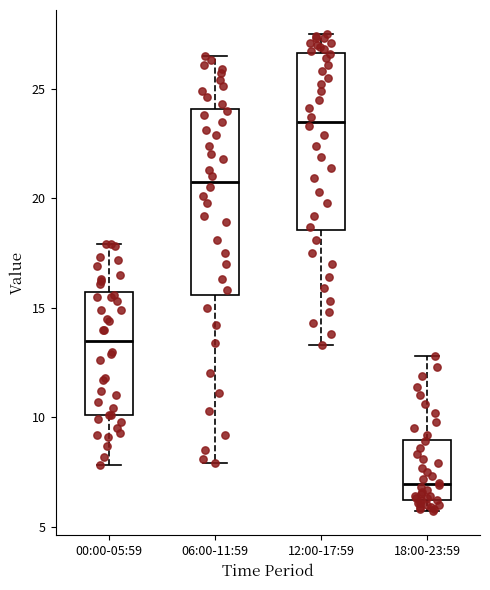

Reading left to right, transcribe this box plot: for each box, give where its median line is, the range the box spans, and where its two whiskers end, as read against the y-axis. The values are not printed on the chart, so give them approximately, as read against the axis.

00:00-05:59: median 13.5, box 10.0 to 15.5, whiskers 8.0 to 18.0
06:00-11:59: median 21.0, box 15.5 to 24.0, whiskers 8.0 to 26.5
12:00-17:59: median 23.5, box 18.5 to 26.5, whiskers 13.5 to 27.5
18:00-23:59: median 7.0, box 6.0 to 9.0, whiskers 5.5 to 13.0